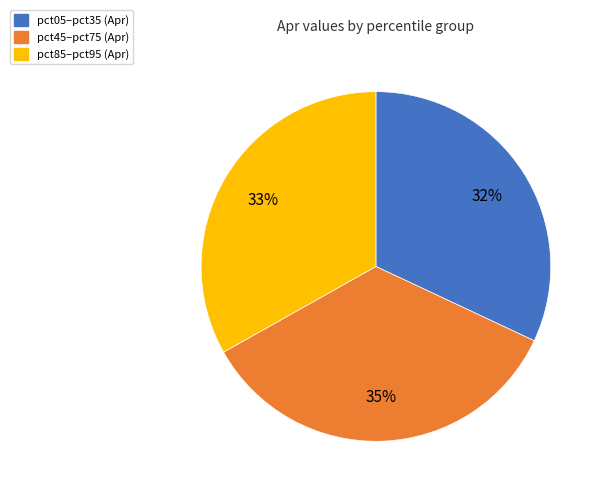

Is there a majority slice in this chart?

No